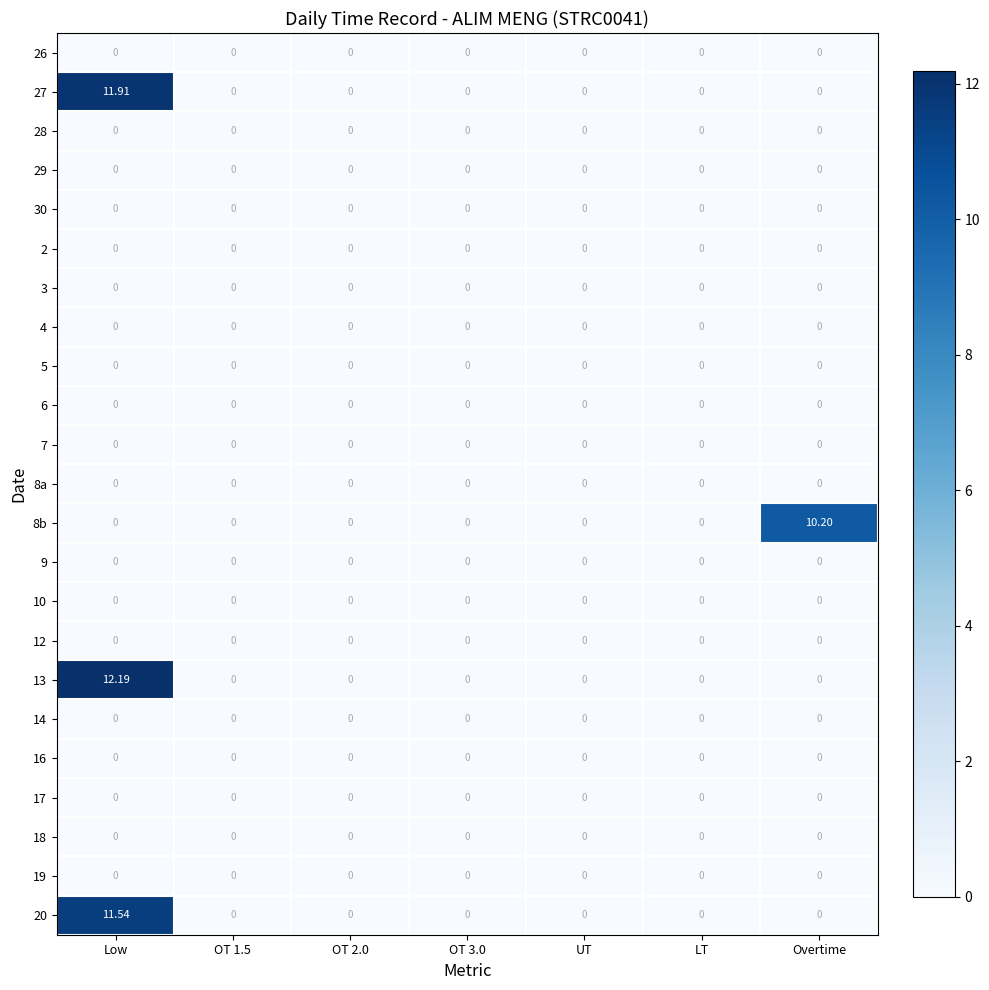

Which category has the highest value in the 13 series?

Low